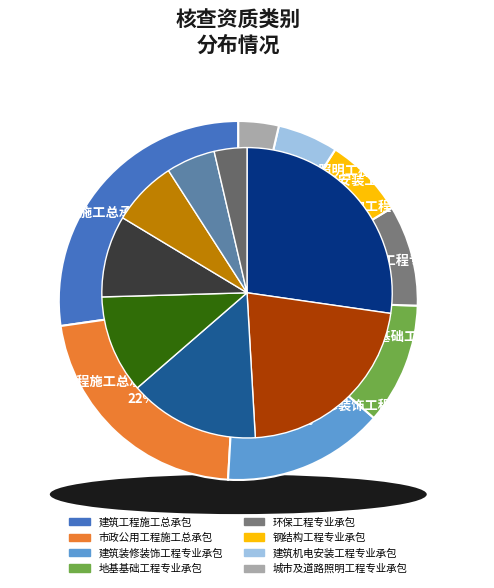

Which slice is the smallest?

城市及道路照明工程专业承包